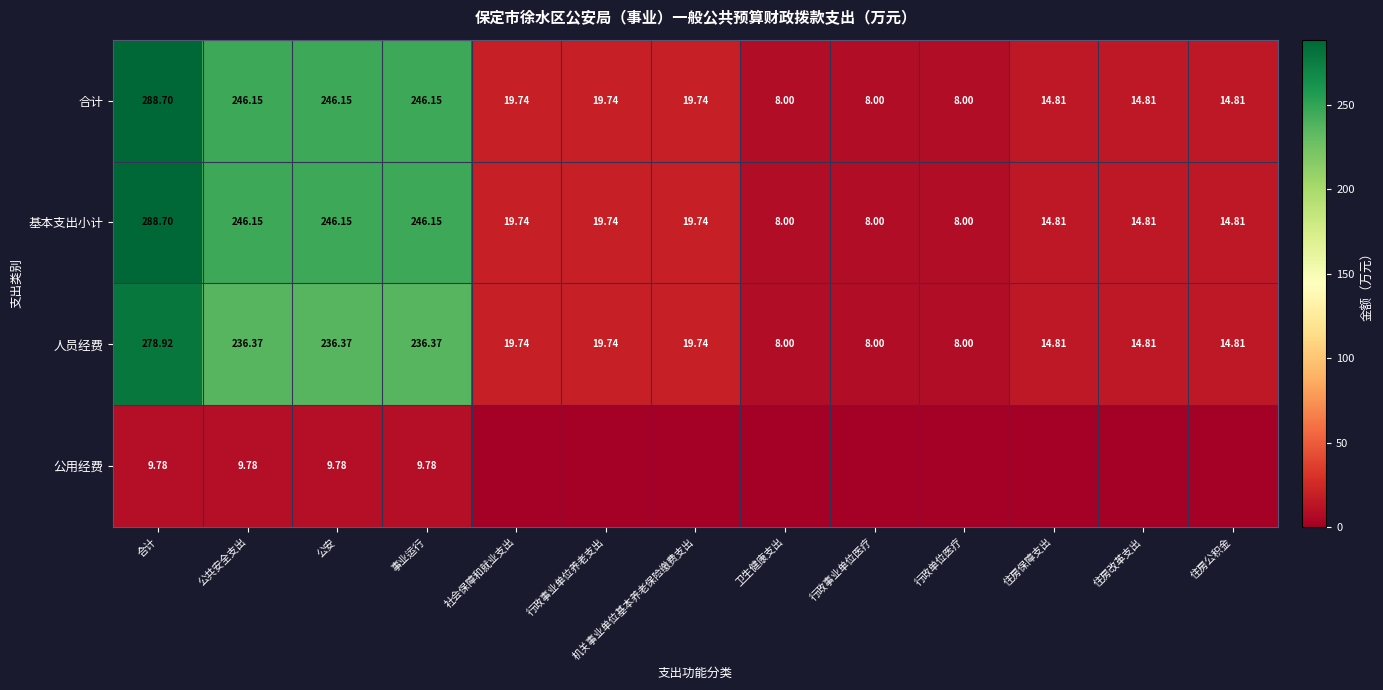

At which label does 基本支出小计 reach its peak?

合计